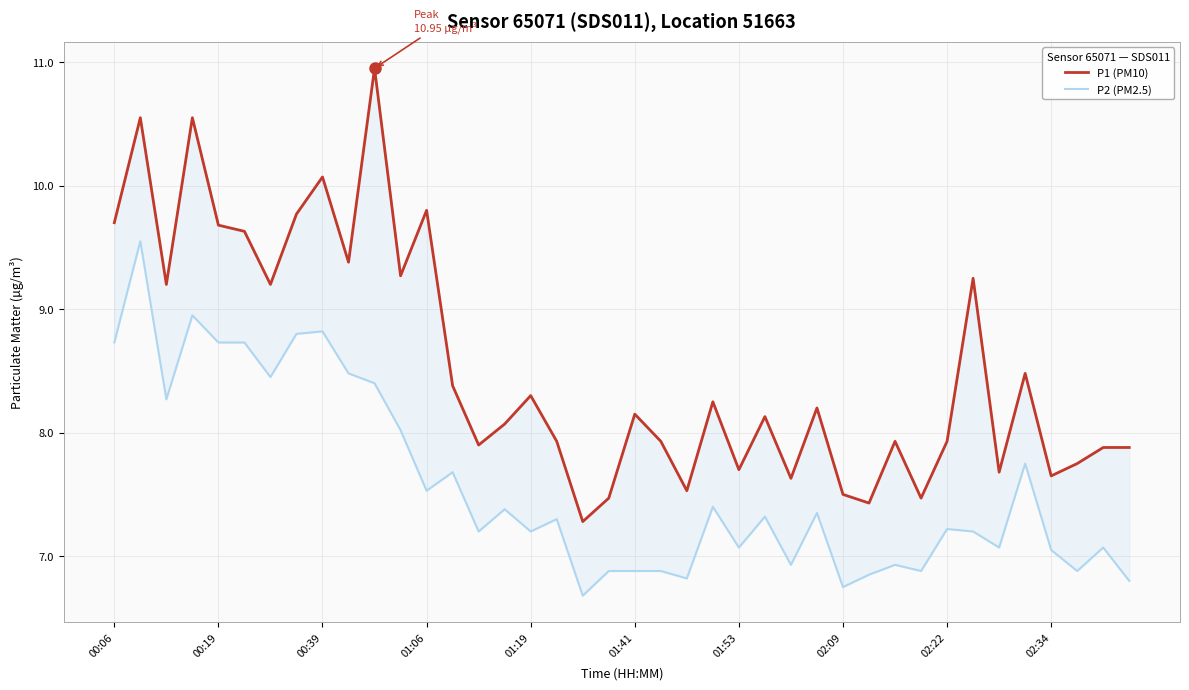

What are all the series names shown in the legend?

P1 (PM10), P2 (PM2.5)